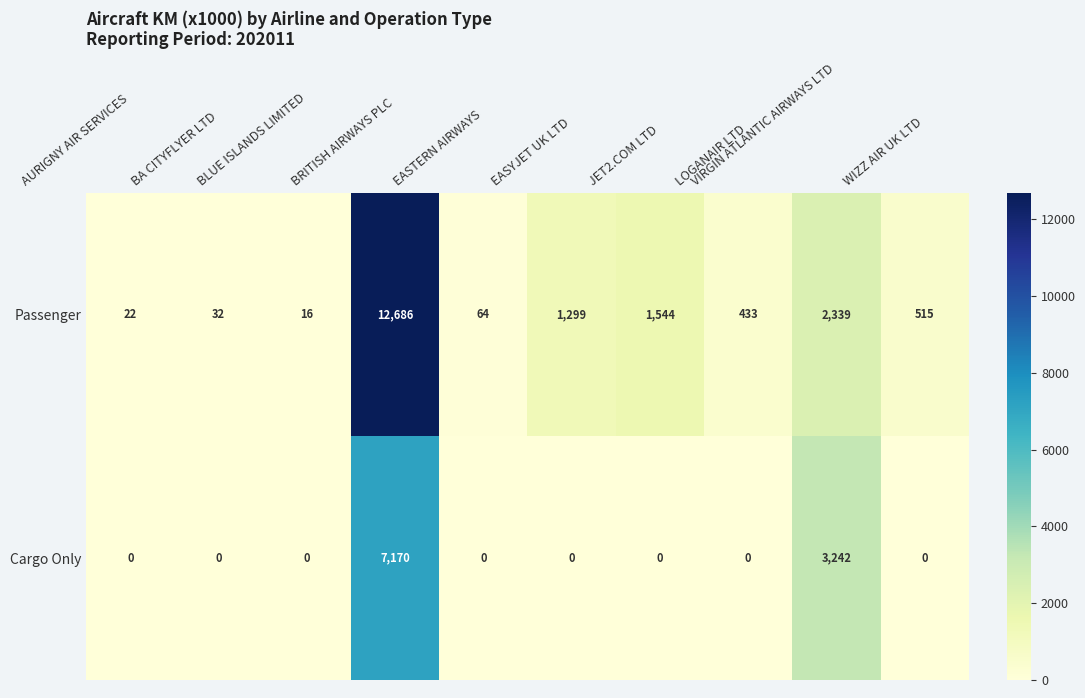

Rank the series by their maximum value, from highest to lowest.

Passenger, Cargo Only